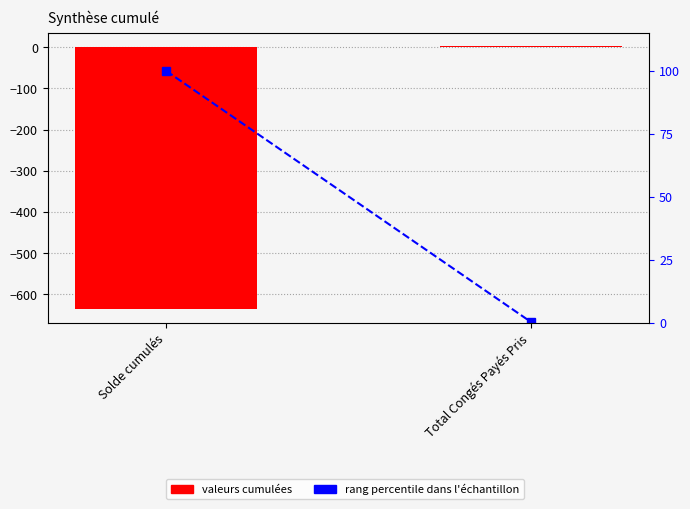

List the series in order of their peak value, highest first.

rang percentile dans l'échantillon, Valeurs cumulées